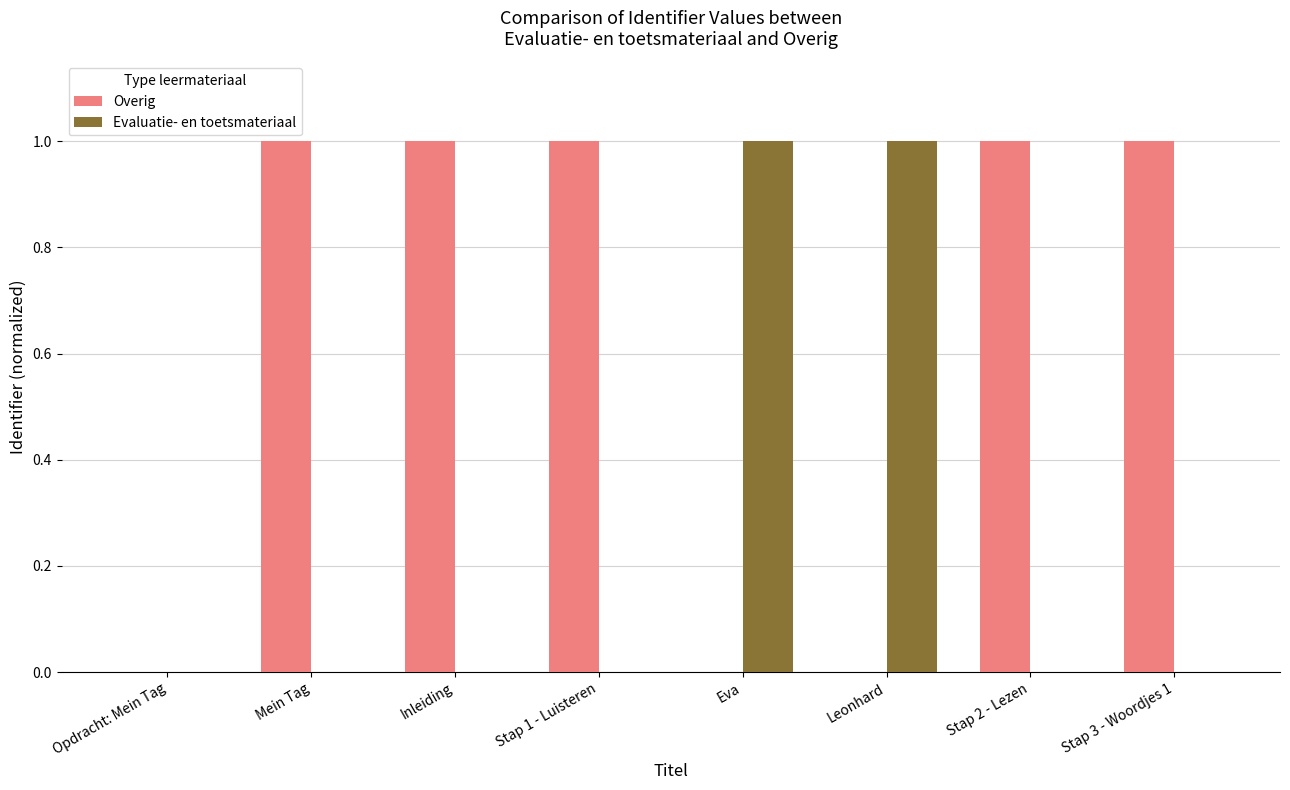

What is the highest value of the Evaluatie- en toetsmateriaal series?

1.0